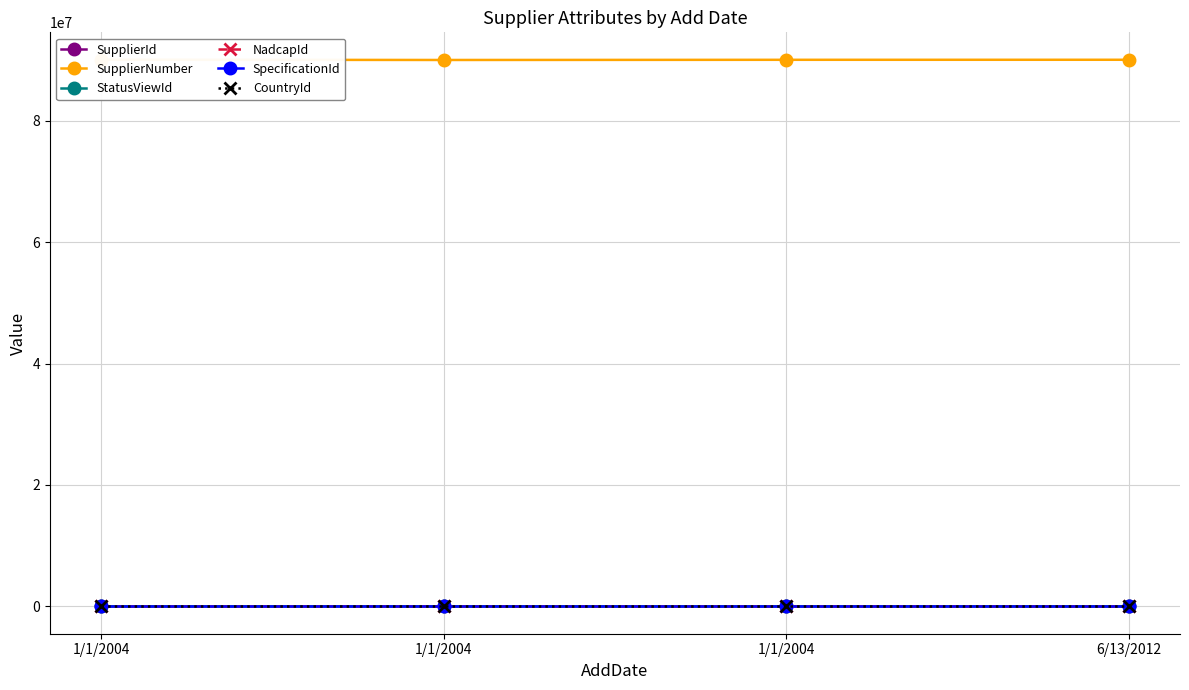

What are all the series names shown in the legend?

SupplierId, SupplierNumber, StatusViewId, NadcapId, SpecificationId, CountryId